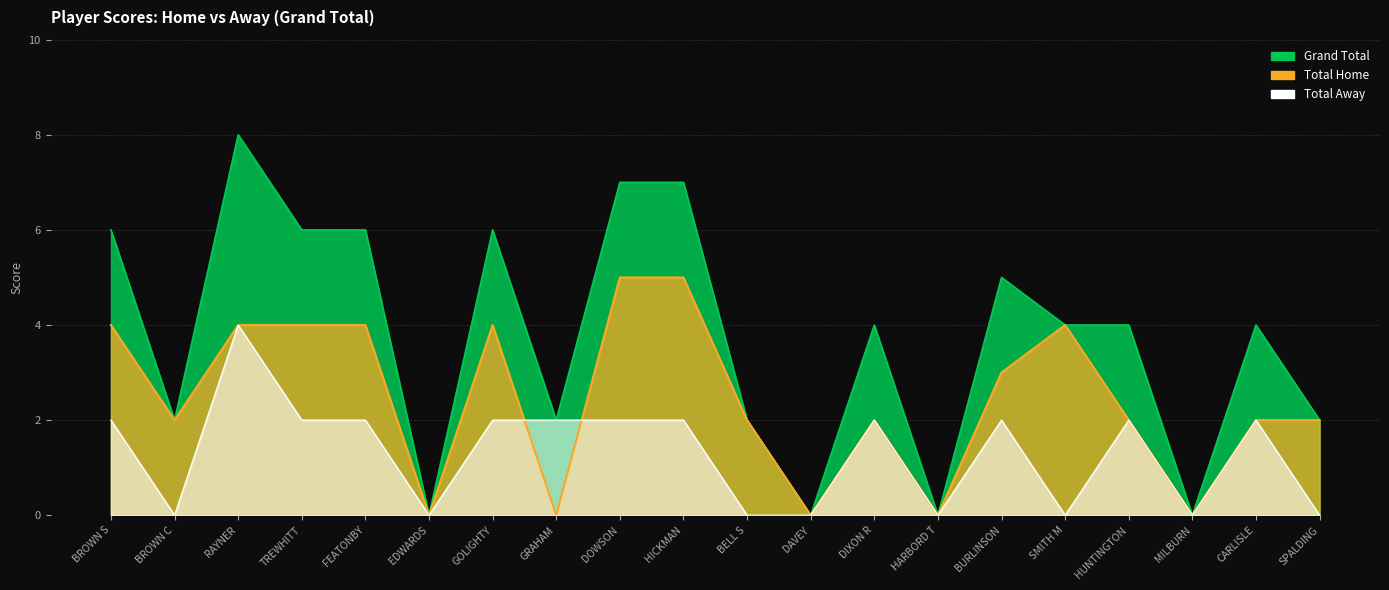

The value of Total Home at BROWN S is 4. True or false?

True